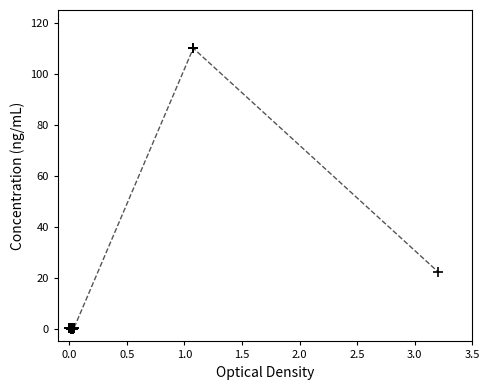

What Y value in the scatter plot is closest to 55?

22.4